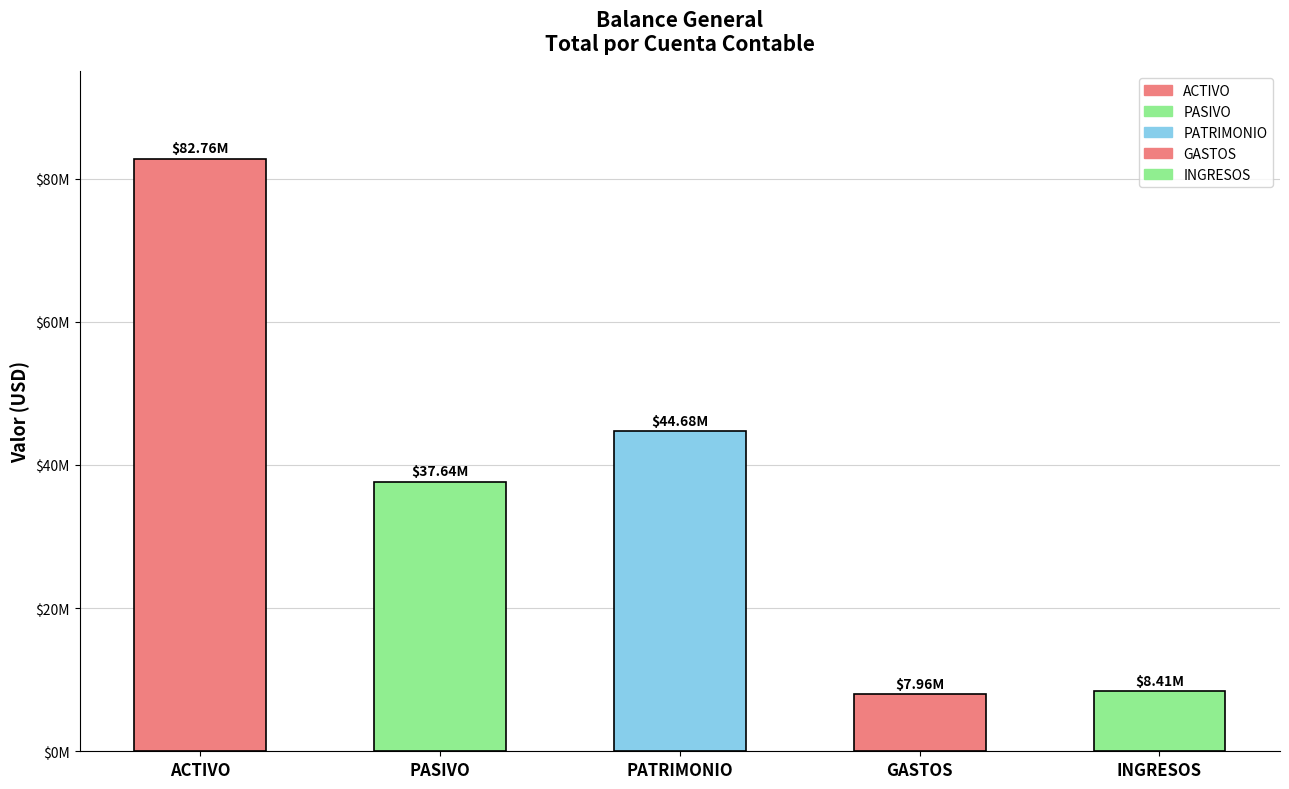

Rank the categories by value from highest to lowest.

ACTIVO, PATRIMONIO, PASIVO, INGRESOS, GASTOS